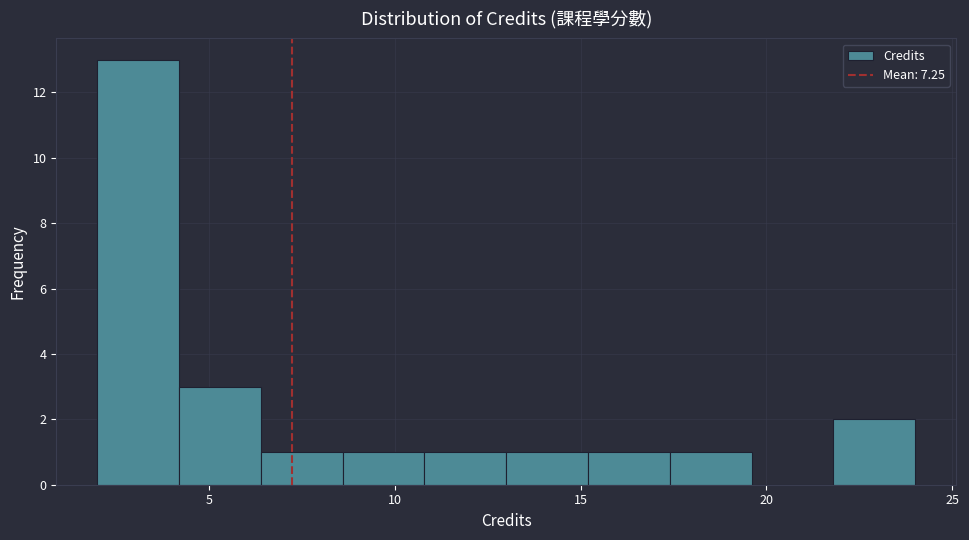

Over which range of the x-axis is the bar tallest?

2.0 to 4.2